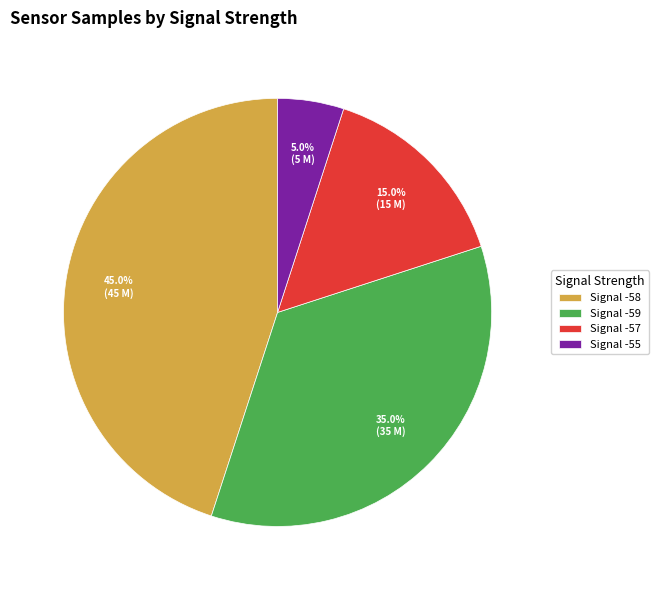

How many slices are in this pie chart?

4